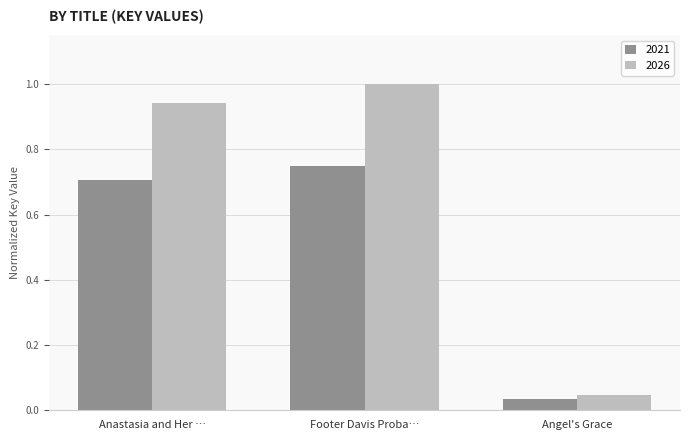

Which category has the highest value across all series?

Footer Davis Proba…